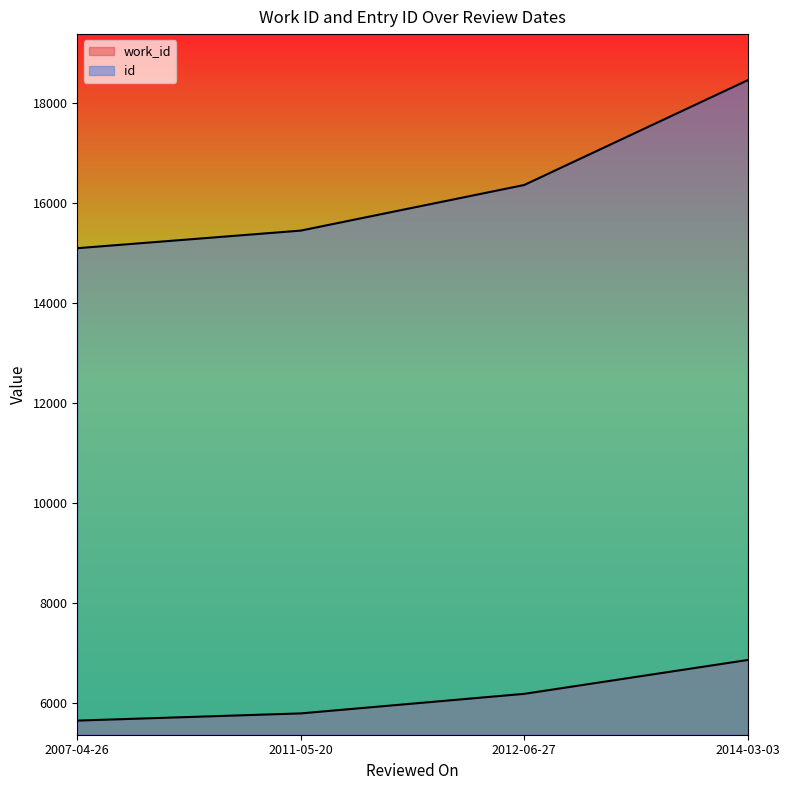

How many lines are shown in the chart?

2